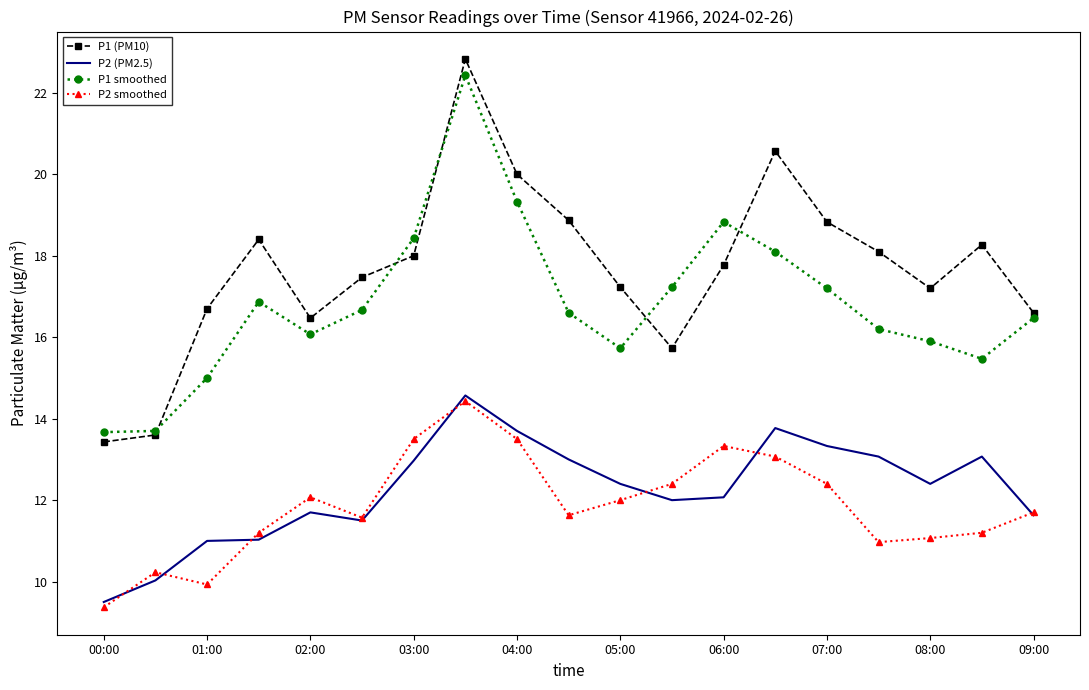

Which series has the widest spread of values?

P1 (PM10)